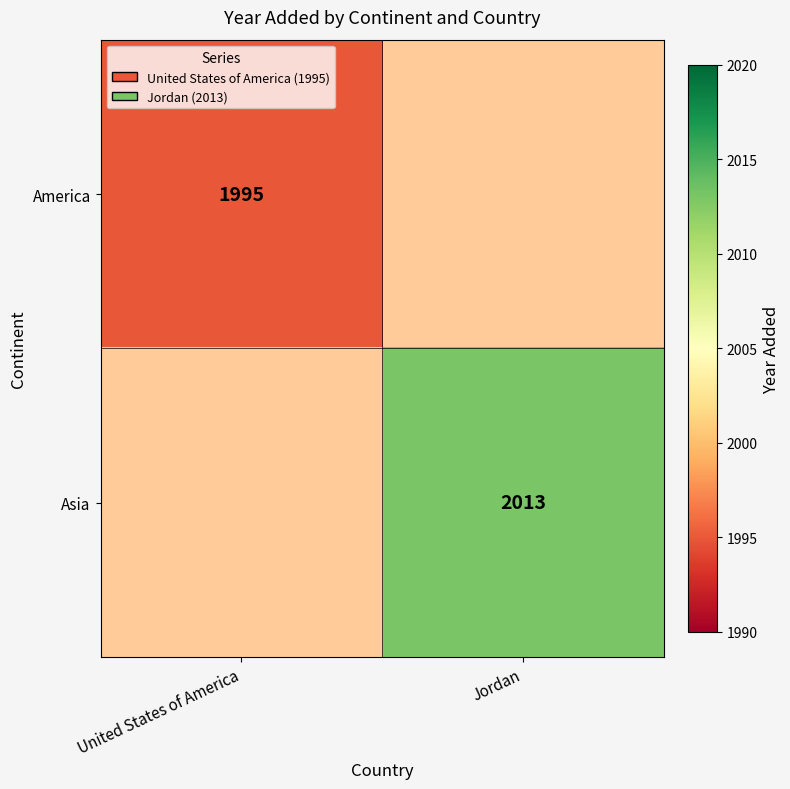

The value of America at United States of America is 1995. True or false?

True